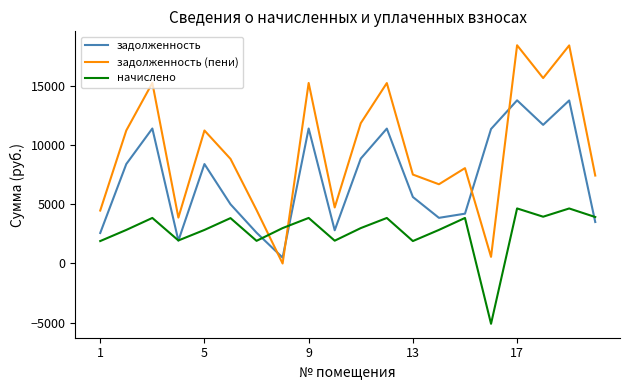

List the series in order of their peak value, highest first.

задолженность (пени), задолженность, начислено